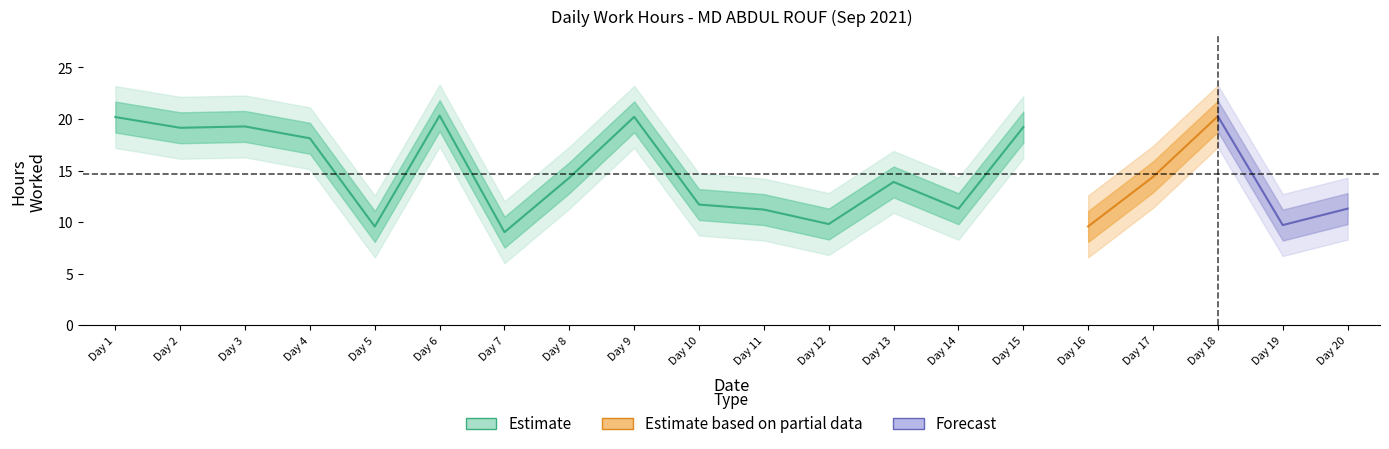

Count the number of values greater than 14.

10